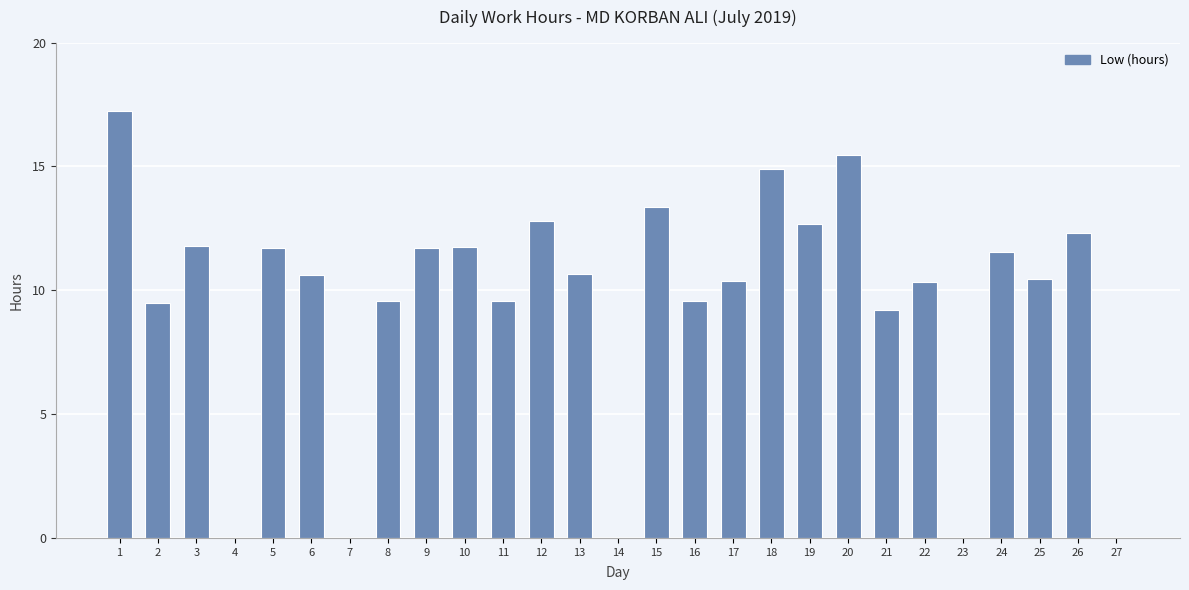

How many values exceed 10?

17